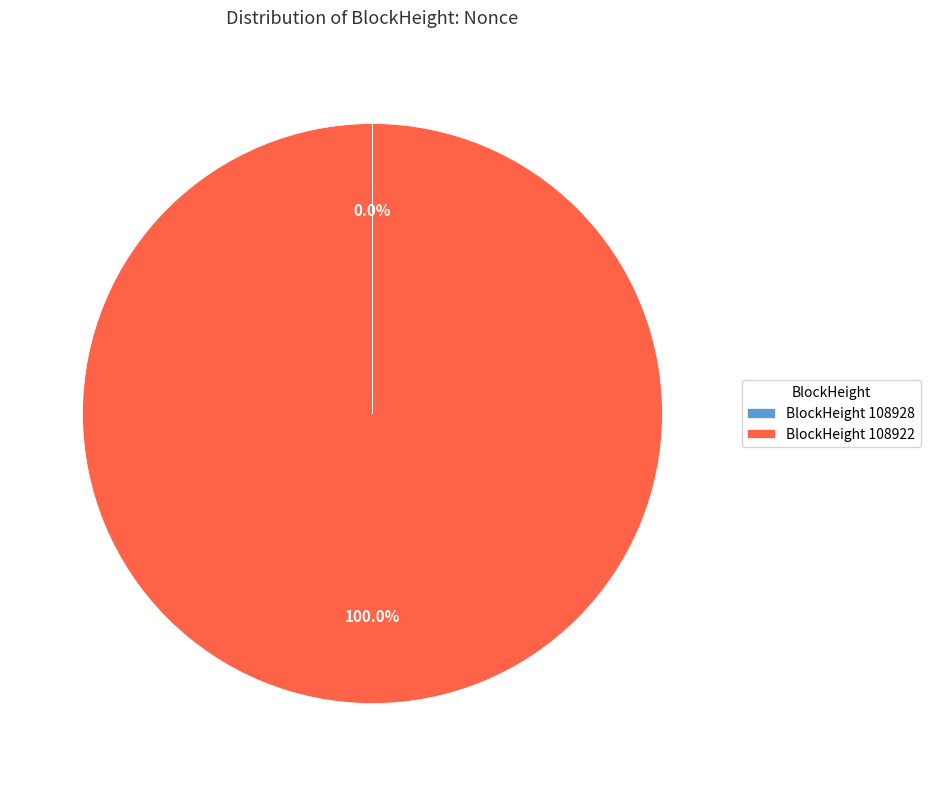

Which category has the biggest portion of the pie?

BlockHeight 108922